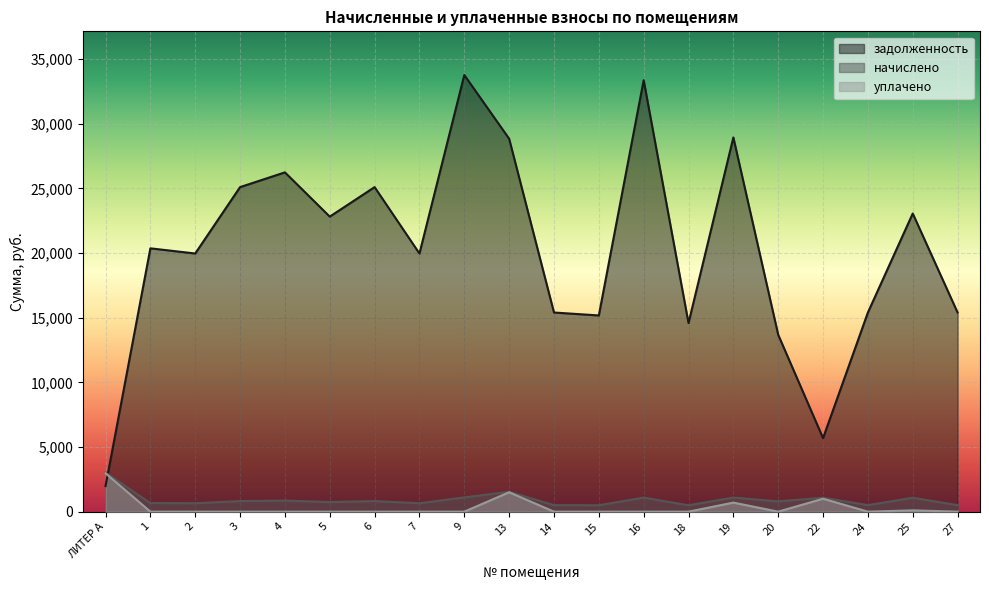

How many values in уплачено are above zero?

5